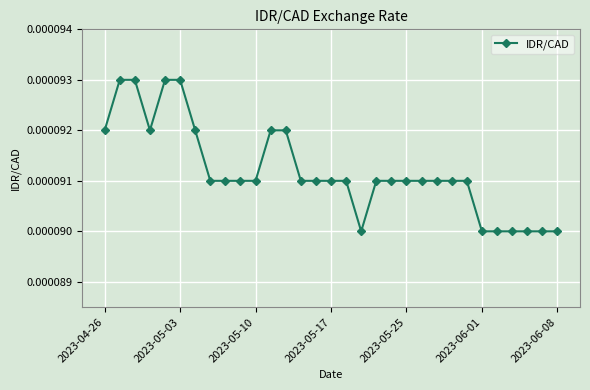

How many values are between 0 and 1?

31